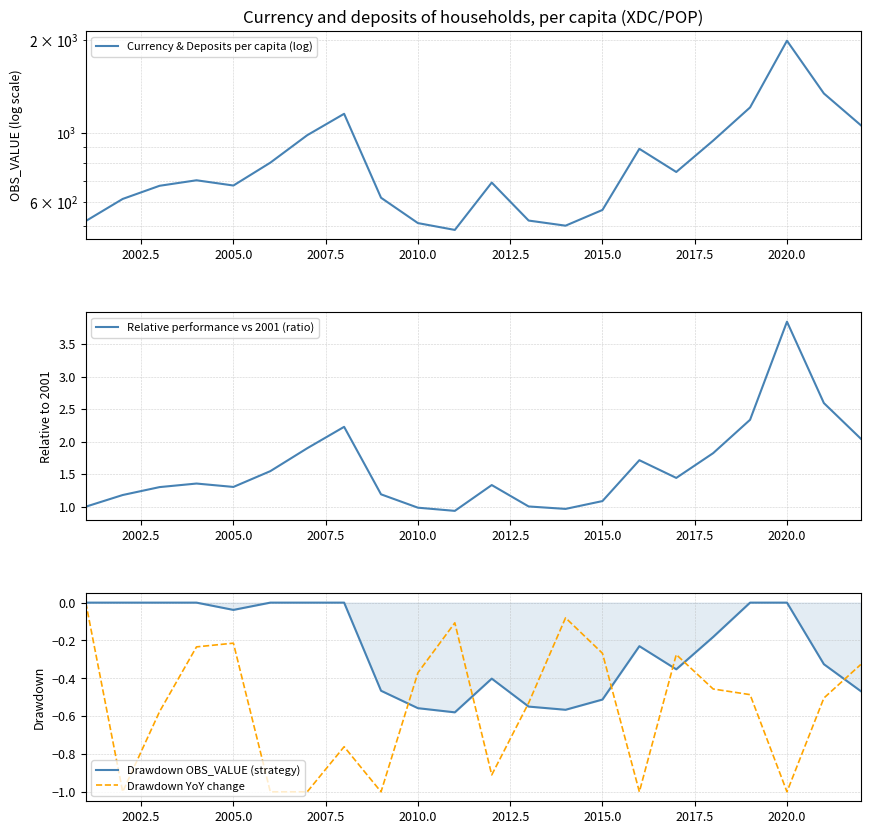

What is the lowest value of the Drawdown YoY change series?

-1.0